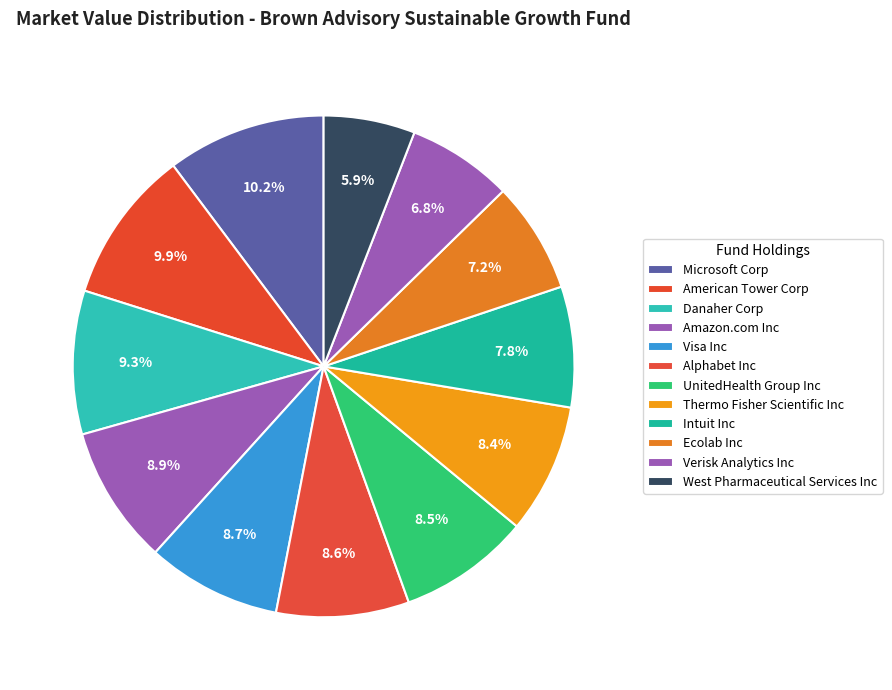

How many slices are in this pie chart?

12